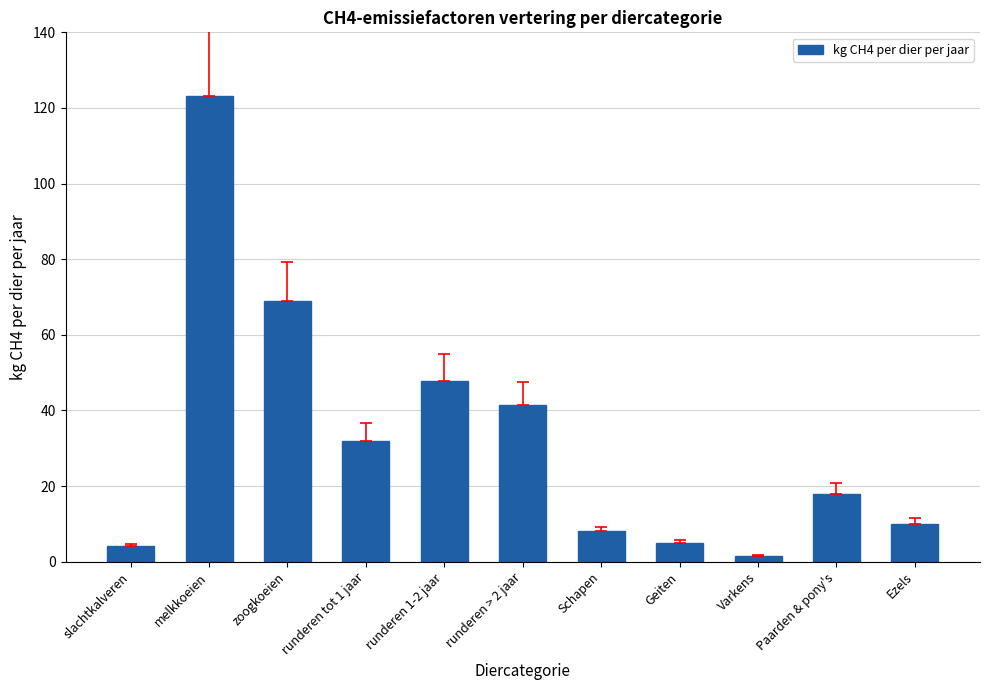

Is it true that the value at Geiten is 5.0?

True